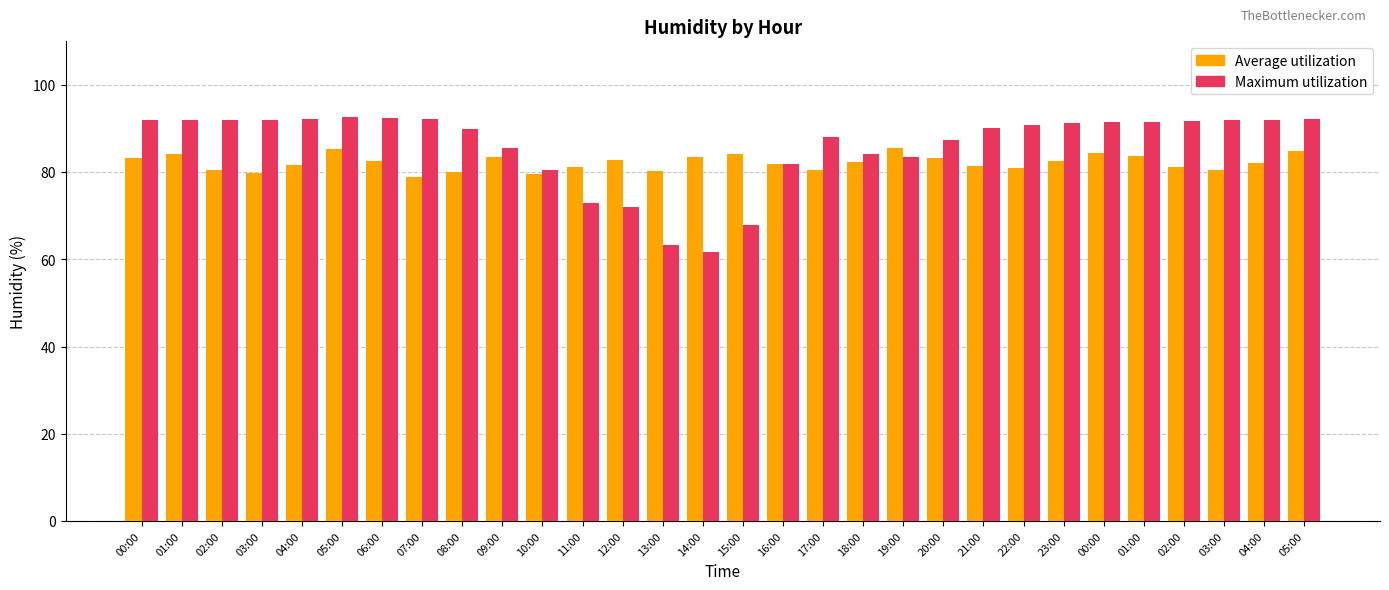

Rank the series by their maximum value, from lowest to highest.

Average utilization, Maximum utilization